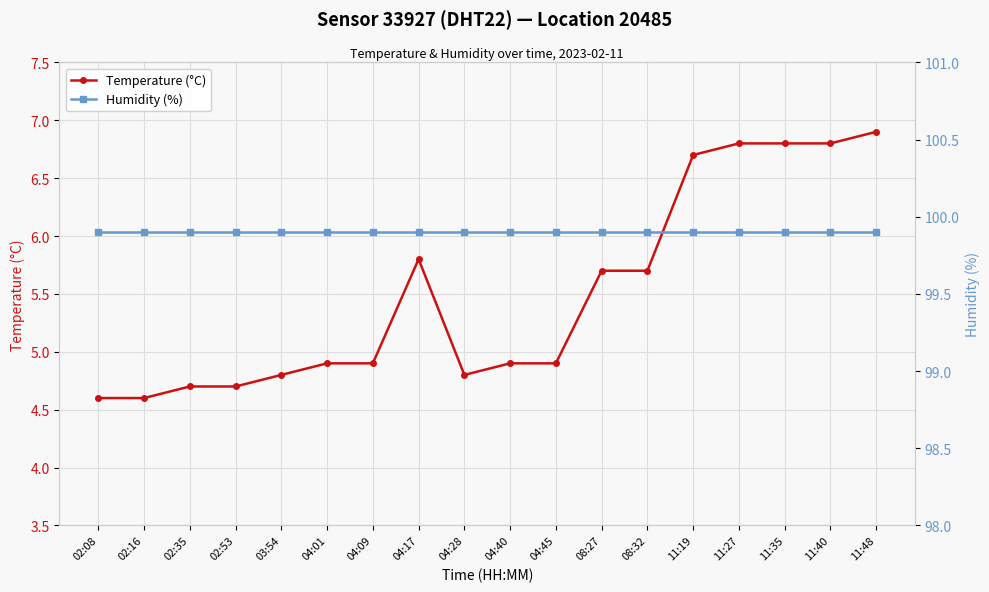

At how many categories does at least one series exceed 30?

18